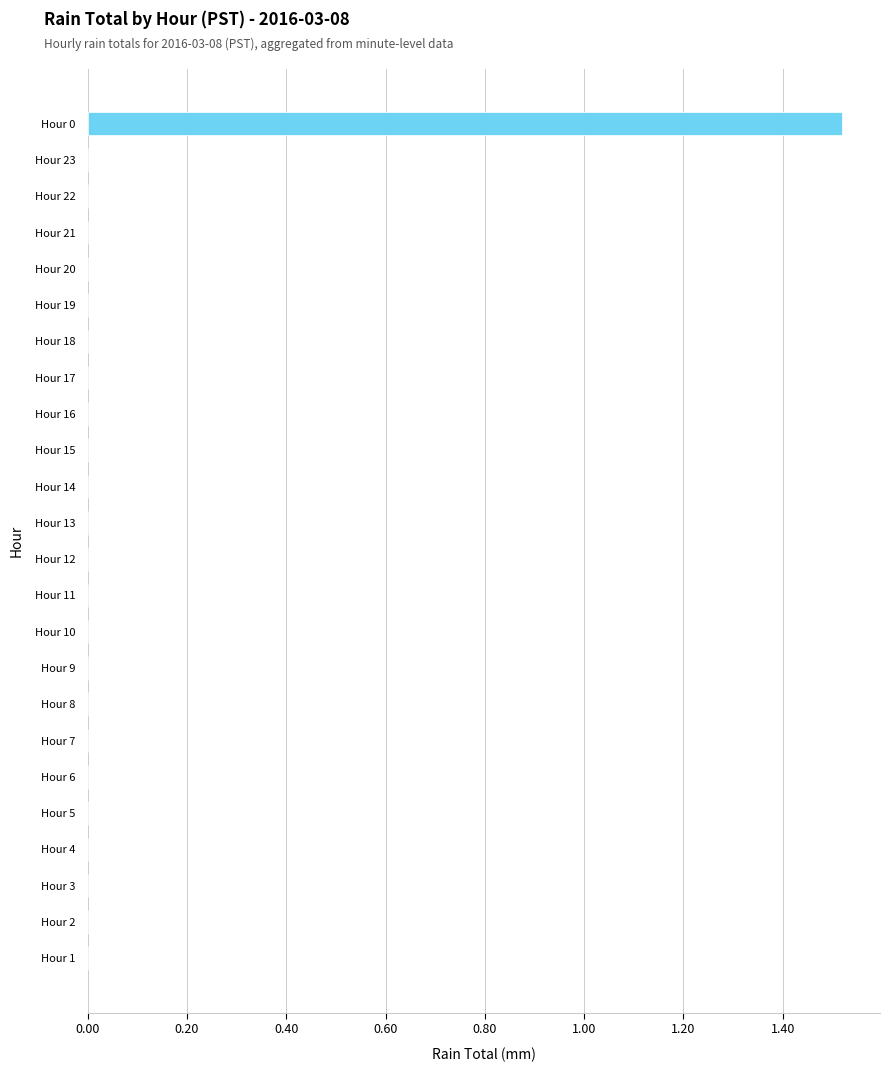

At which category does the chart reach its peak across all series?

Hour 0